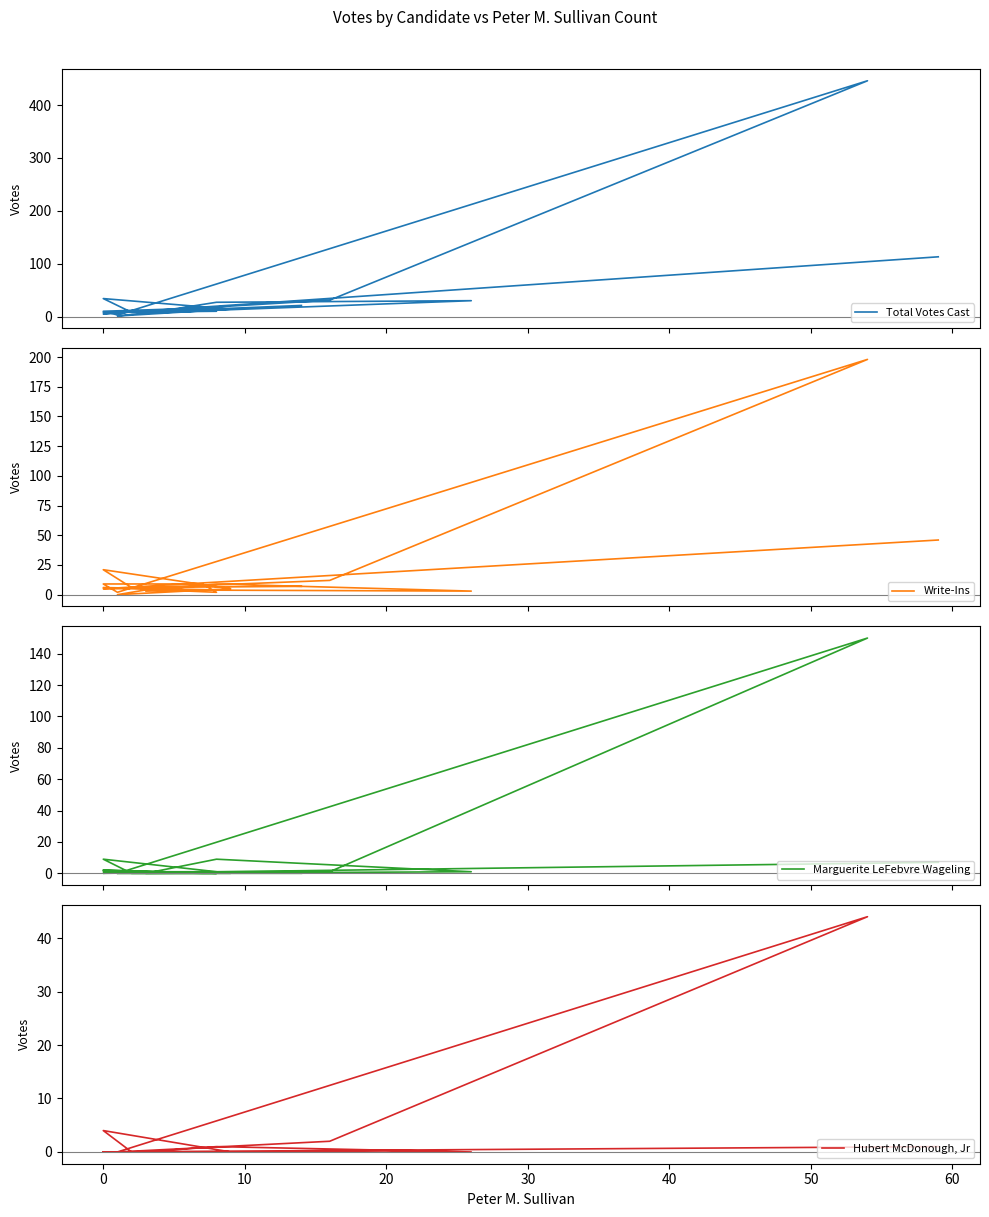

Count the number of categories in the chart.

20